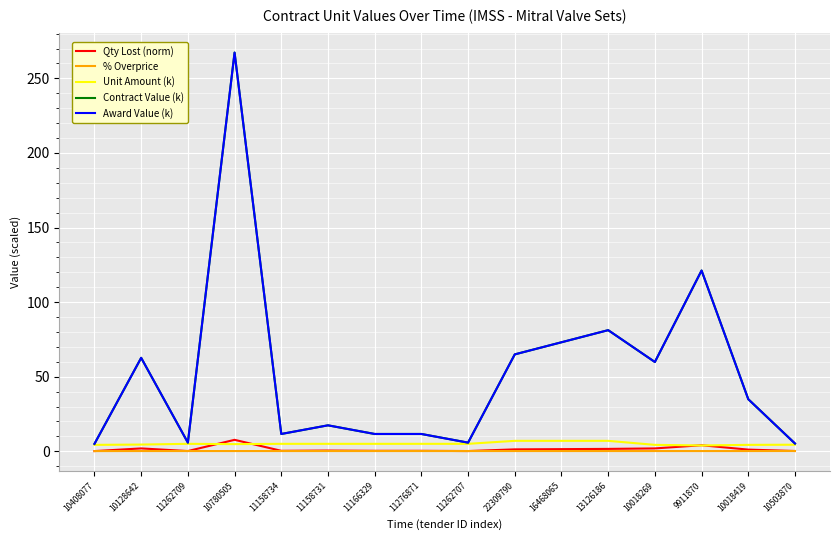

Does the chart have visible grid lines?

Yes